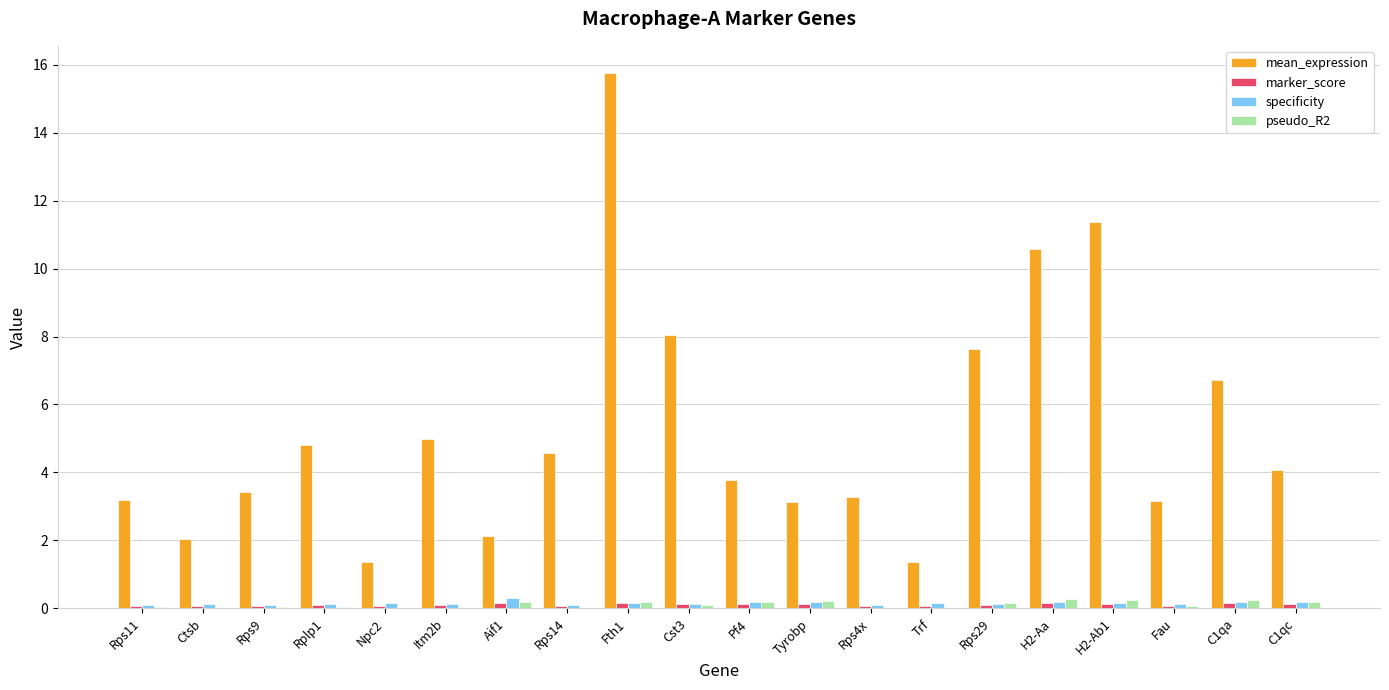

How many specificity values are between 0 and 1?

20